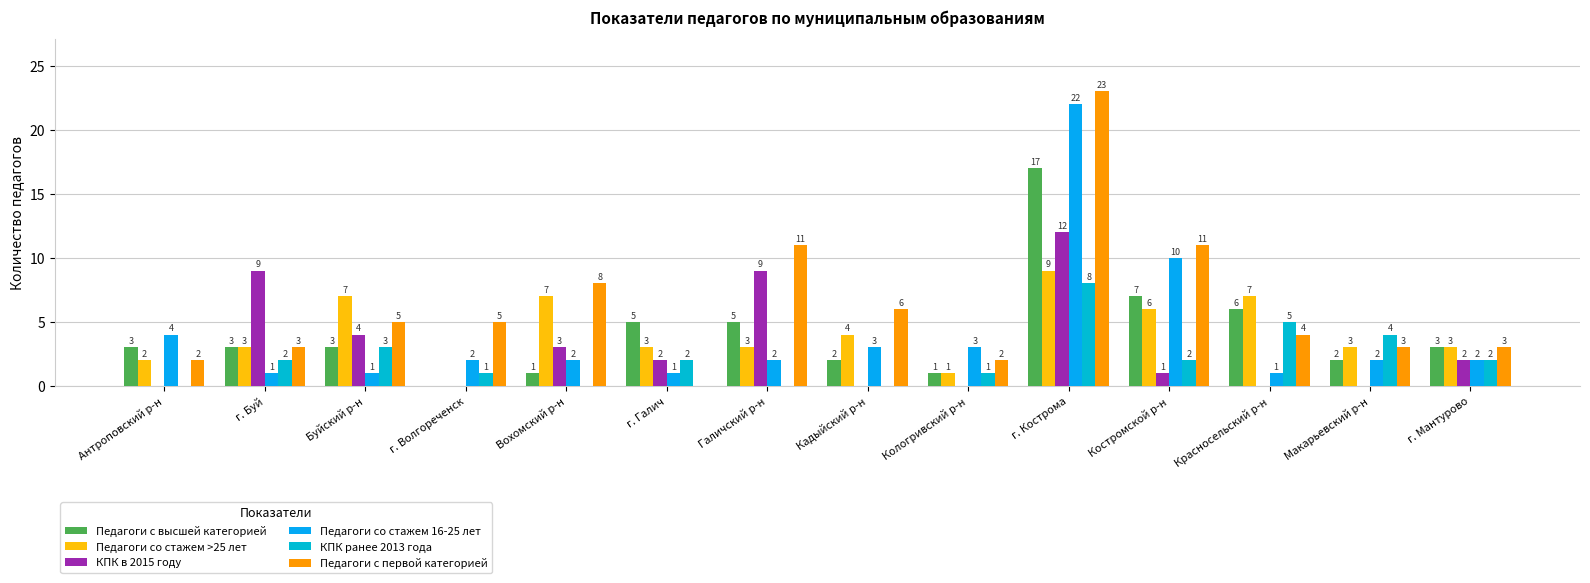

How many series are shown in this chart?

6